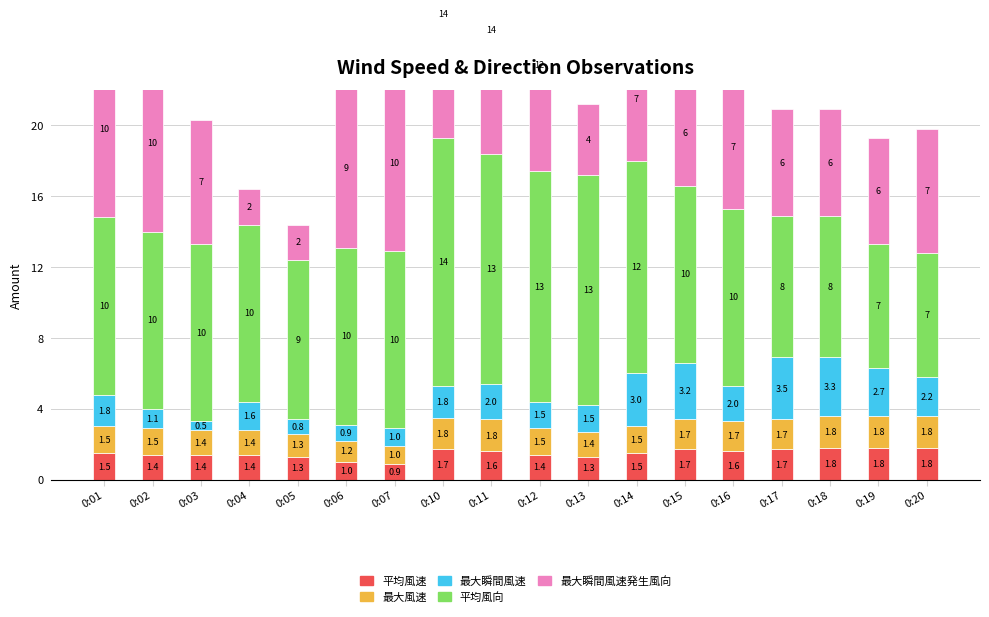

Is the value of 最大風速 at 0:20 greater than the value of 最大瞬間風速 at 0:14?

No